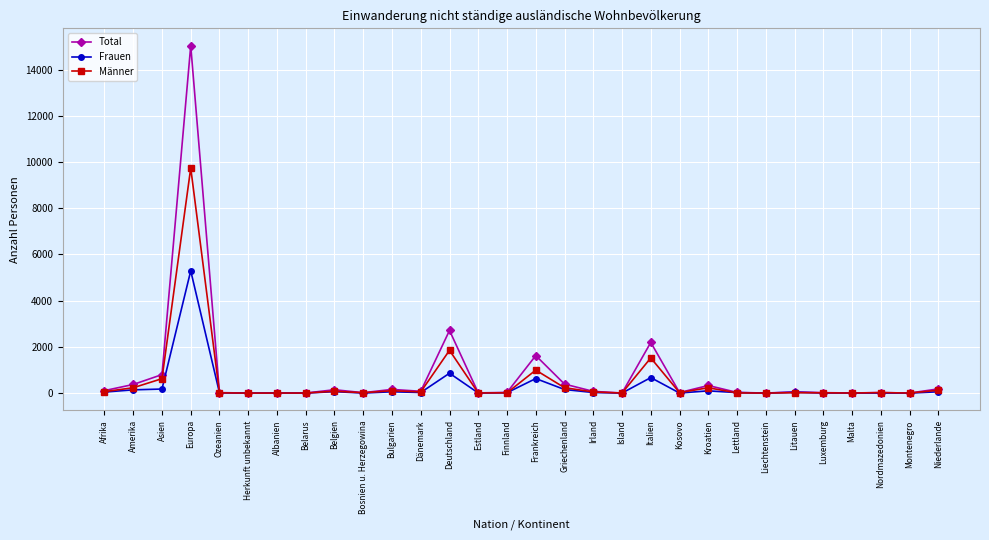

How many lines are shown in the chart?

3